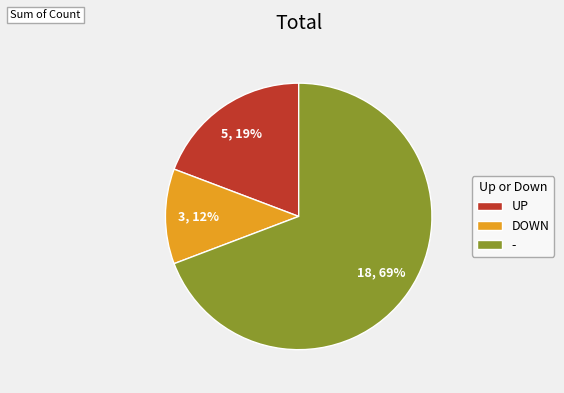

To the nearest percent, what percentage of the pie is -?

69%